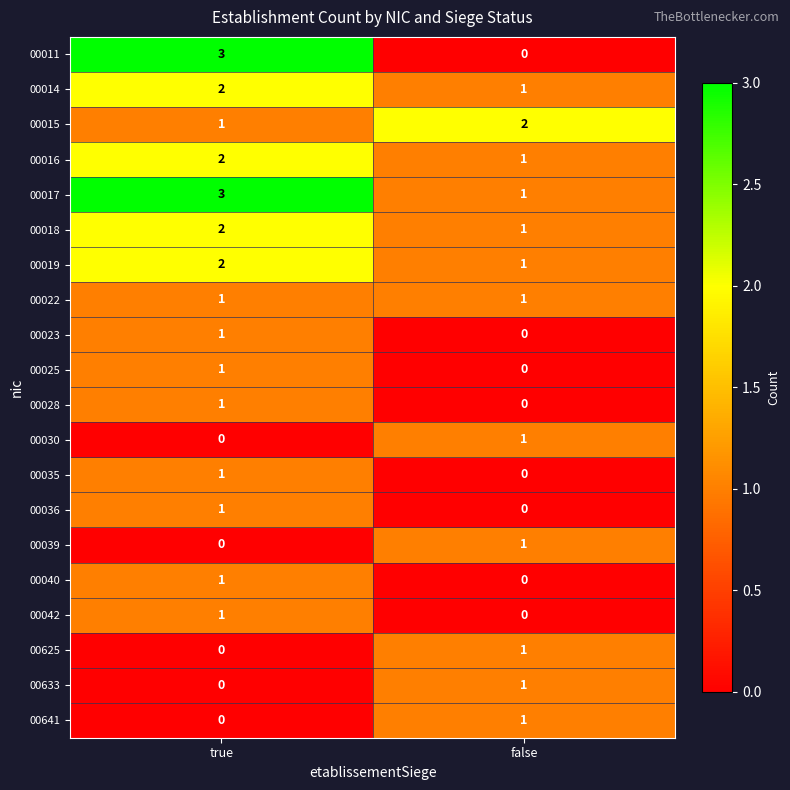

At which label is 00014 closest to 1?

false